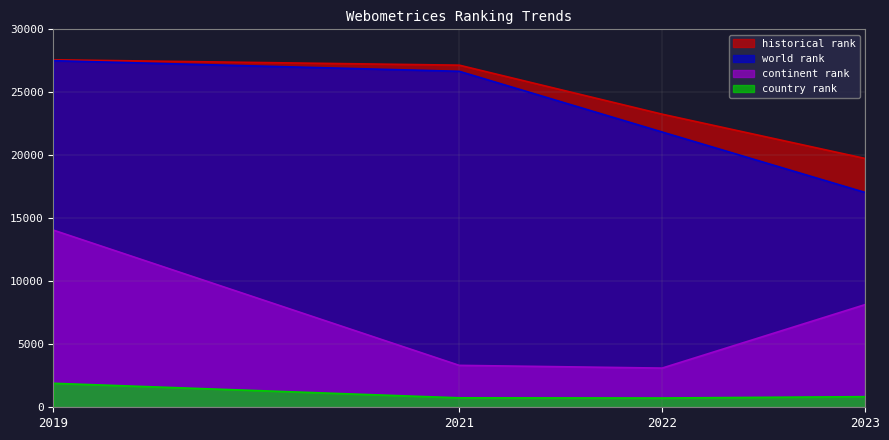

Which series has the largest range (max minus min)?

continent rank